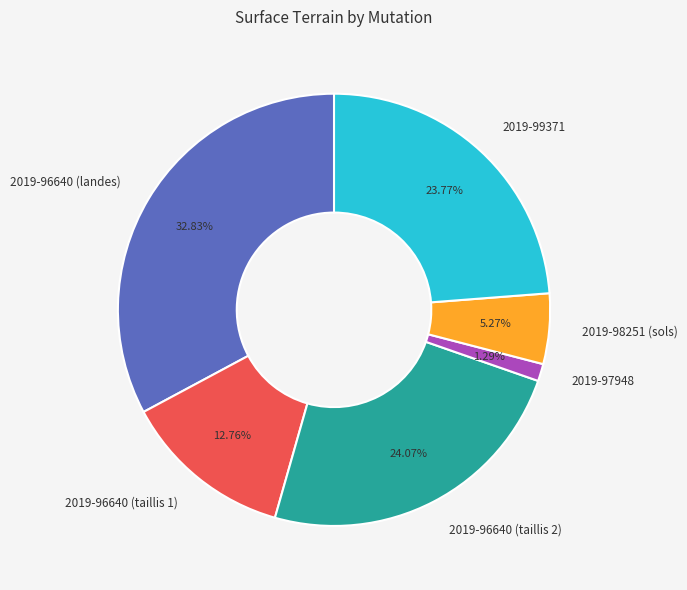

Combined, do 2019-98251 (sols) and 2019-96640 (taillis 1) account for over 50%?

No